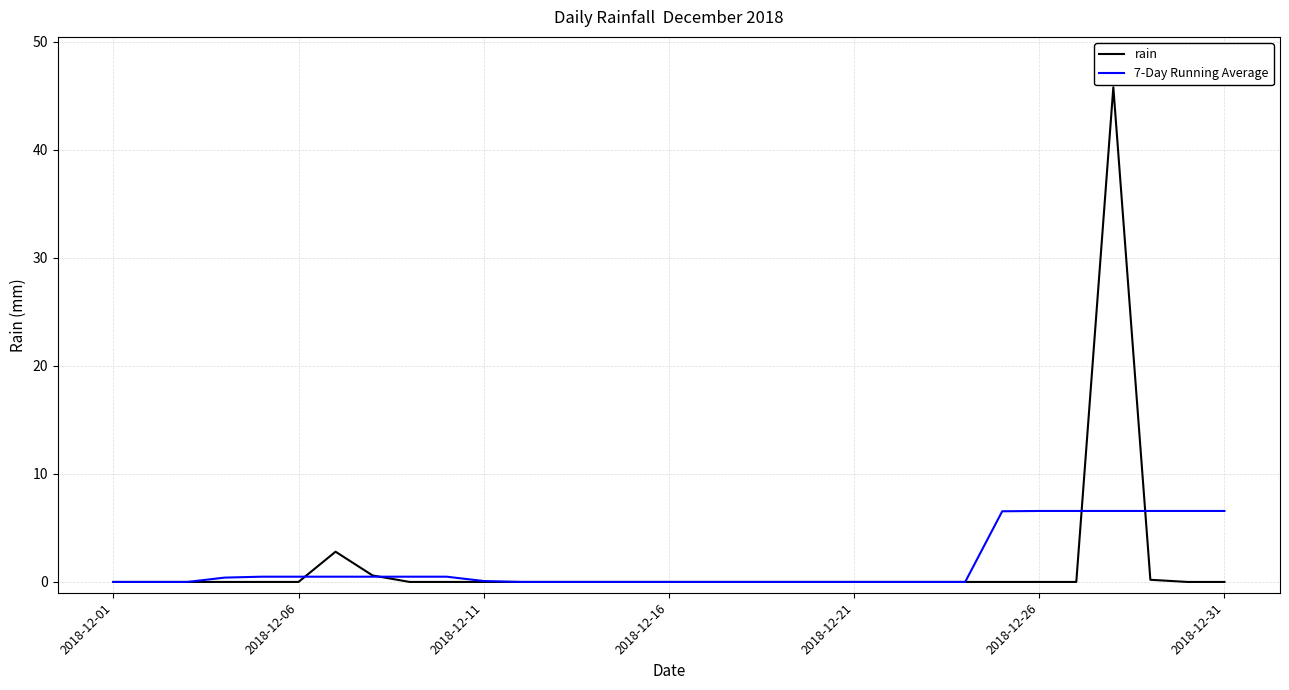

True or false: rain has more than 1 points higher than both neighbors.

True